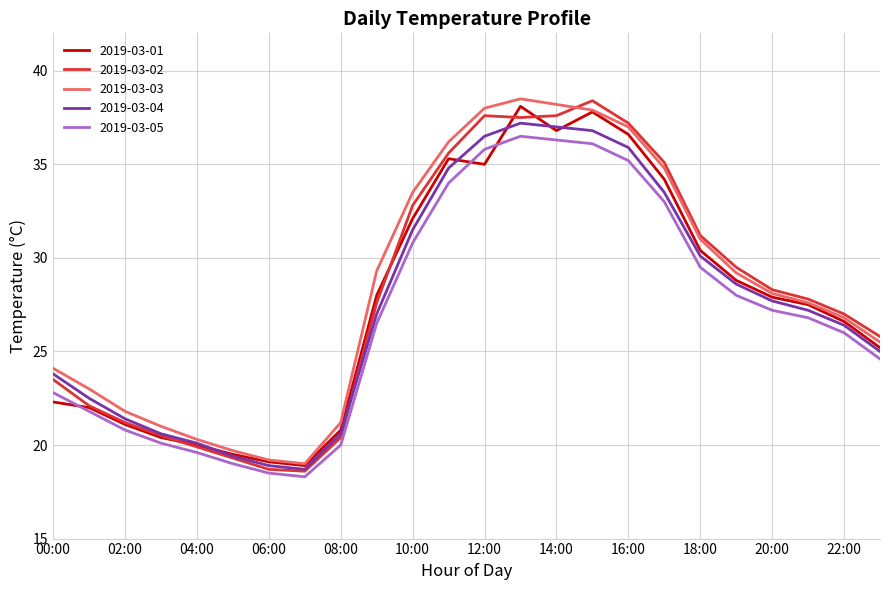

Which series has the largest range (max minus min)?

2019-03-02